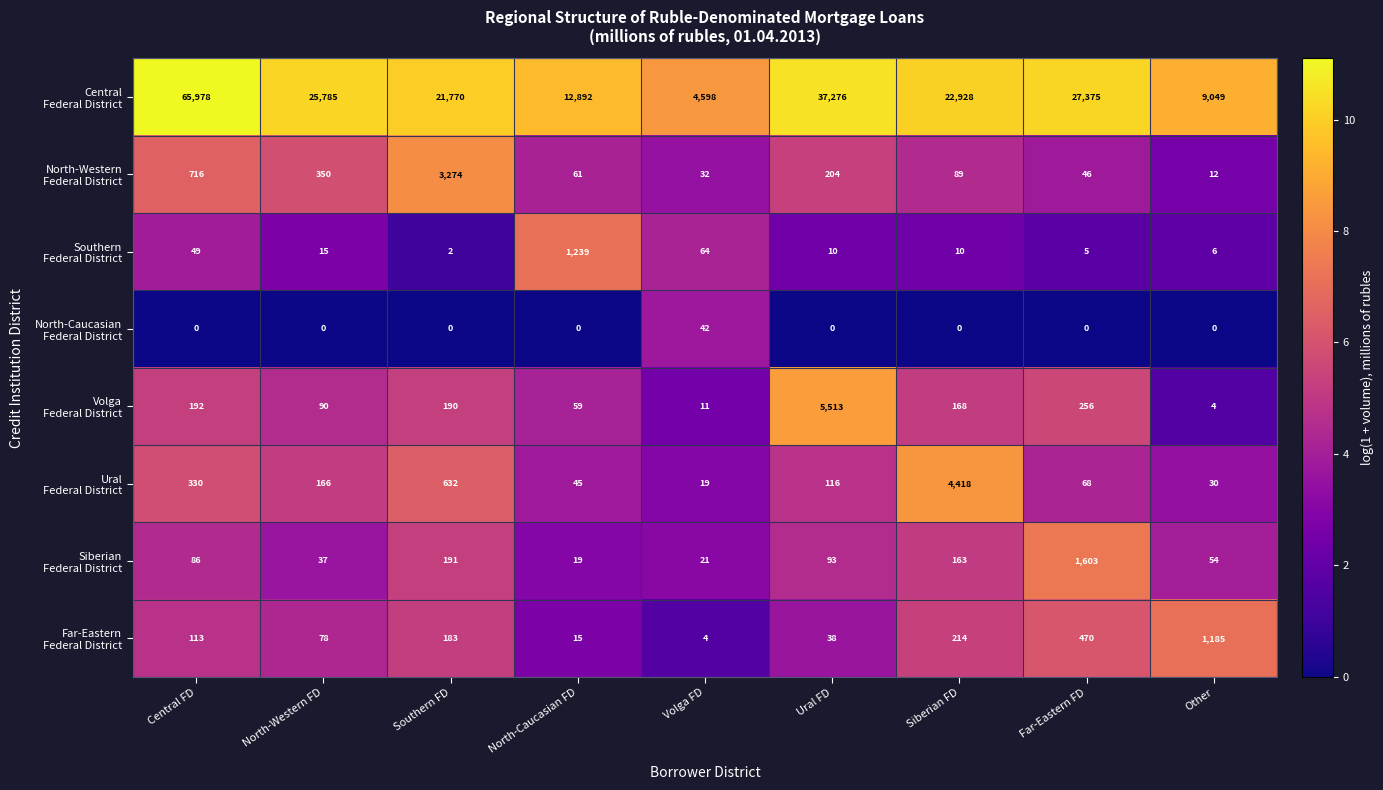

What is the total value across all series at Siberian FD?

27990